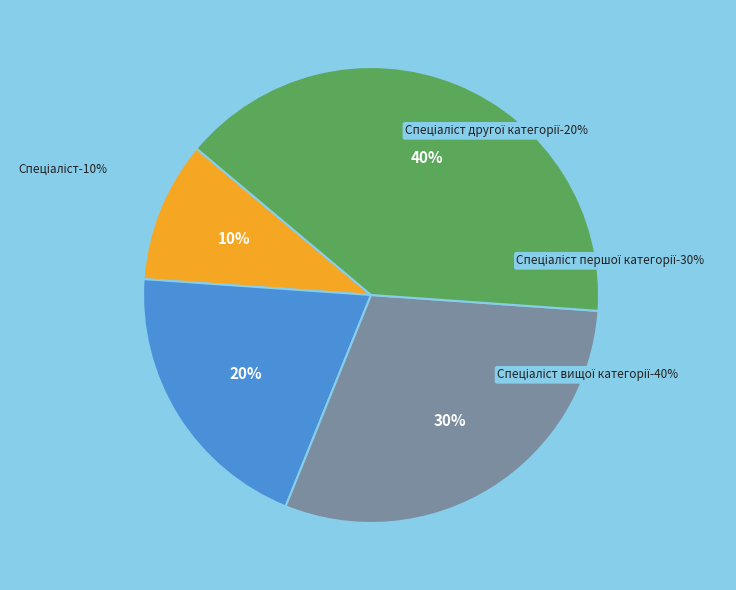

To the nearest percent, what is the difference between the Спеціаліст вищої категорії and Спеціаліст другої категорії slice percentages?

20%